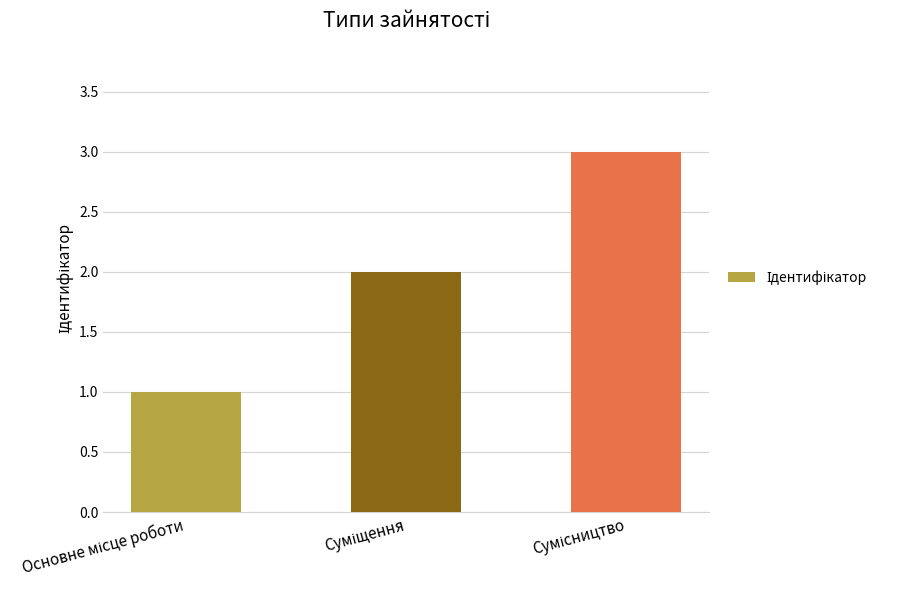

What is the maximum value shown in the chart?

3